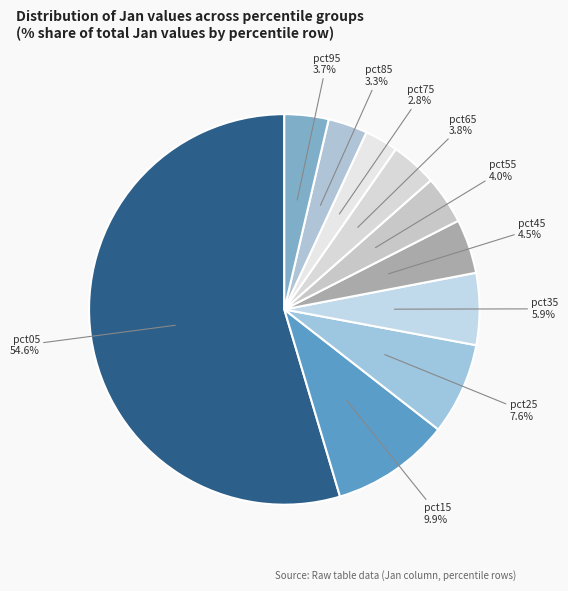

To the nearest percent, what portion does pct25 represent?

8%